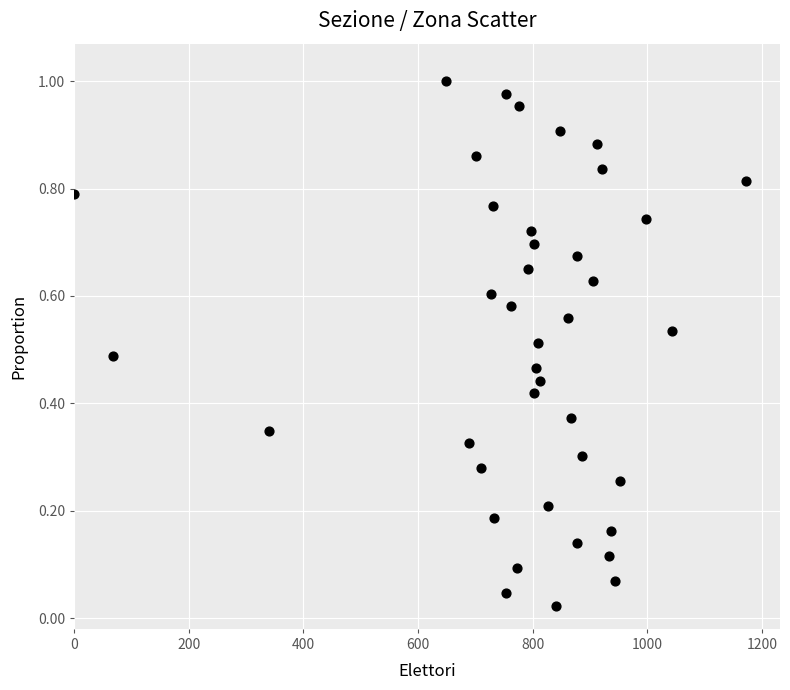

What is the range of X values (max minus min)?

1173.0